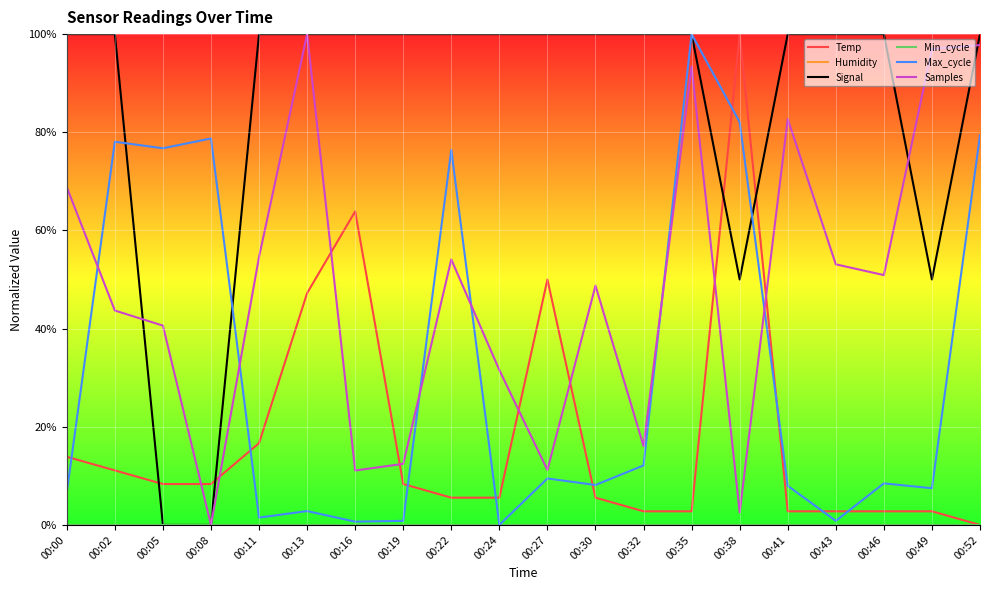

Reading left to right, extract all data points from this chart.

Temp: 0.1	0.1	0.1	0.1	0.2	0.5	0.6	0.1	0.1	0.1	0.5	0.1	0.0	0.0	1.0	0.0	0.0	0.0	0.0	0.0
Humidity: 0.0	0.0	0.0	0.0	0.0	0.0	0.0	0.0	0.0	0.0	0.0	0.0	0.0	0.0	0.0	0.0	0.0	0.0	0.0	0.0
Signal: 1.0	1.0	0.0	0.0	1.0	1.0	1.0	1.0	1.0	1.0	1.0	1.0	1.0	1.0	0.5	1.0	1.0	1.0	0.5	1.0
Min_cycle: 0.0	0.0	0.0	0.0	0.0	0.0	0.0	0.0	0.0	0.0	0.0	0.0	0.0	0.0	0.0	0.0	0.0	0.0	0.0	0.0
Max_cycle: 0.1	0.8	0.8	0.8	0.0	0.0	0.0	0.0	0.8	0.0	0.1	0.1	0.1	1.0	0.8	0.1	0.0	0.1	0.1	0.8
Samples: 0.7	0.4	0.4	0.0	0.5	1.0	0.1	0.1	0.5	0.3	0.1	0.5	0.2	0.9	0.0	0.8	0.5	0.5	1.0	1.0